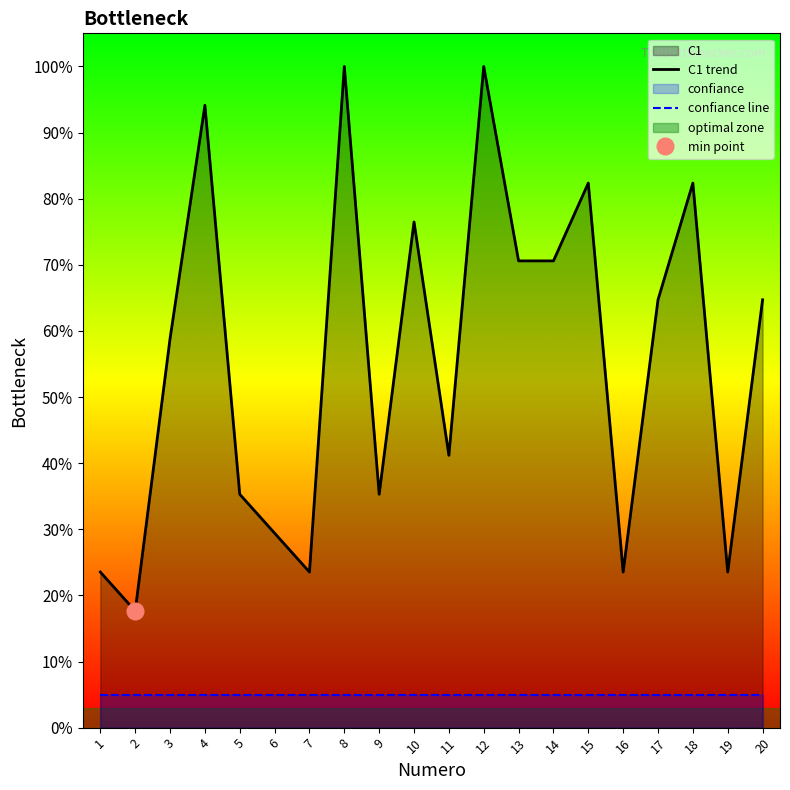

True or false: C1 trend has a value of 5.6 at 2.

False